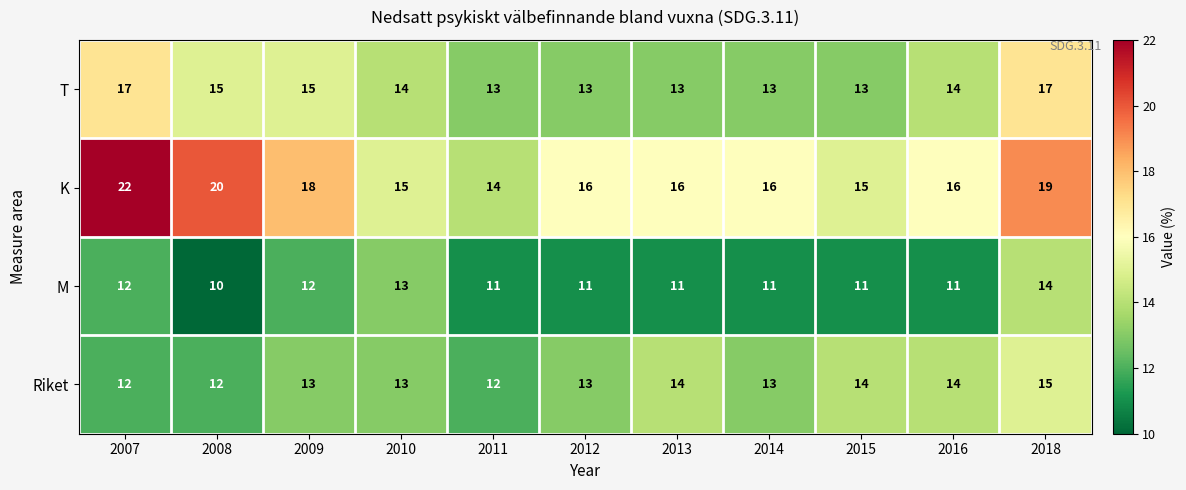

The M series shows 11 at 2013. True or false?

True